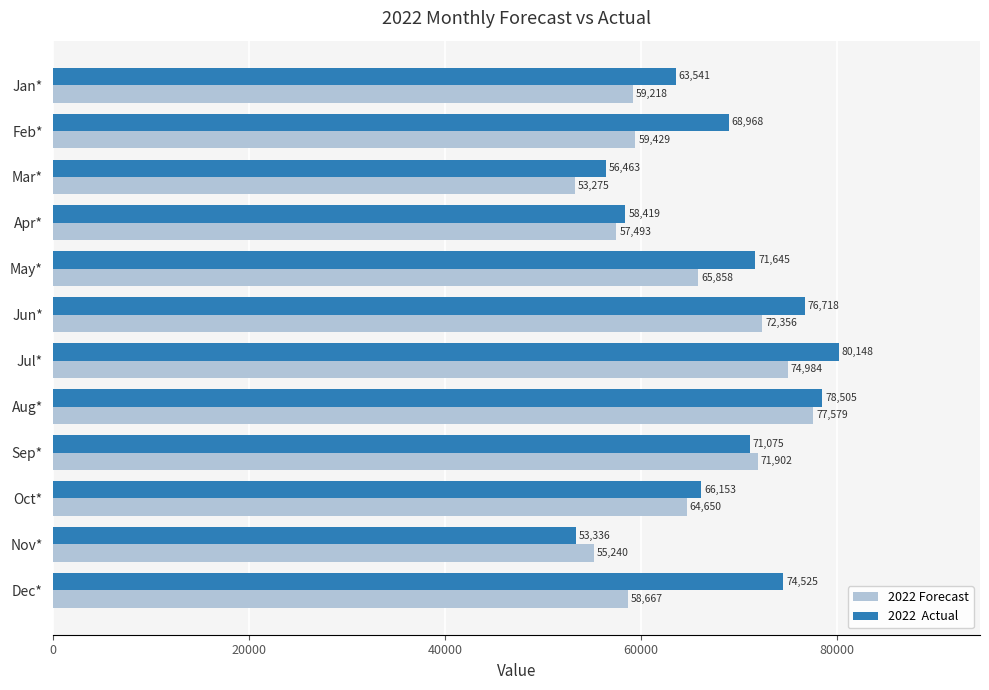

At which category is the sum across all series the highest?

Aug*